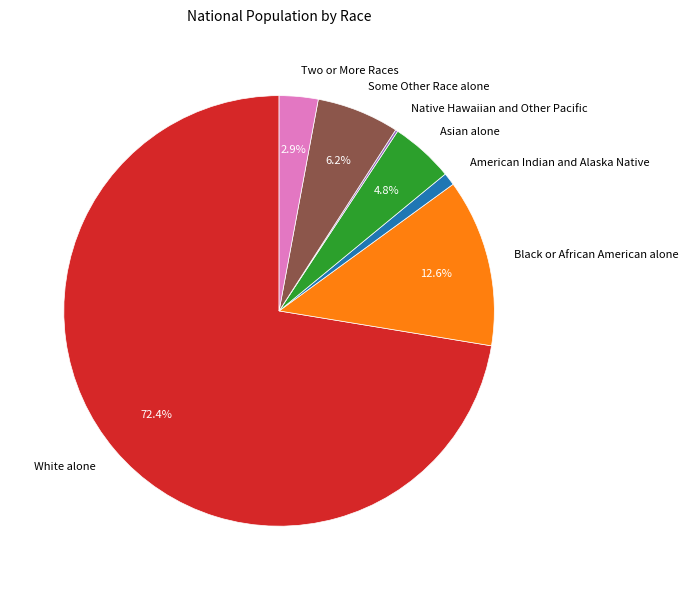

To the nearest percent, what is the average slice percentage?

14%